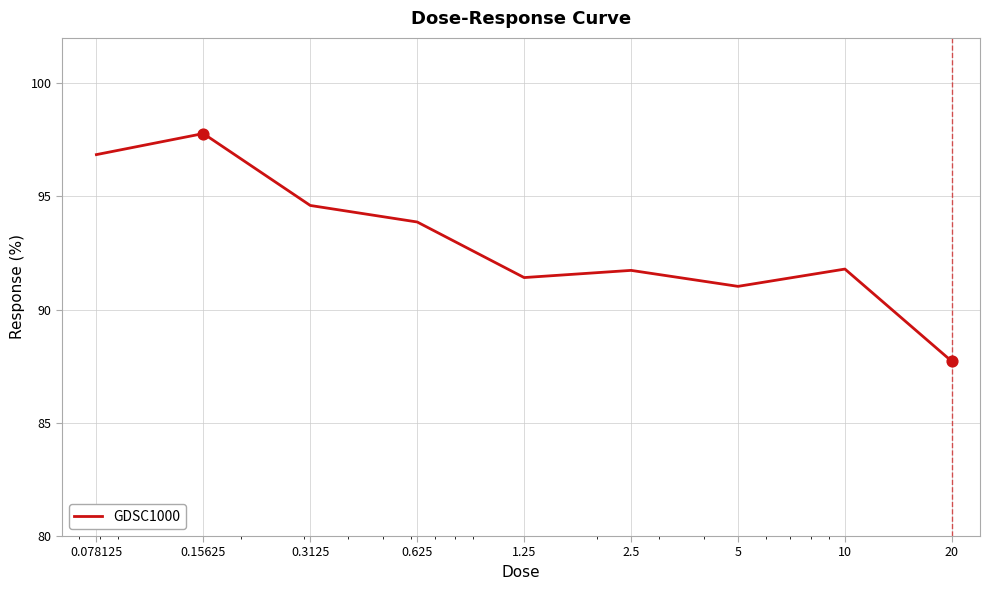

What is the greatest value displayed?

97.8